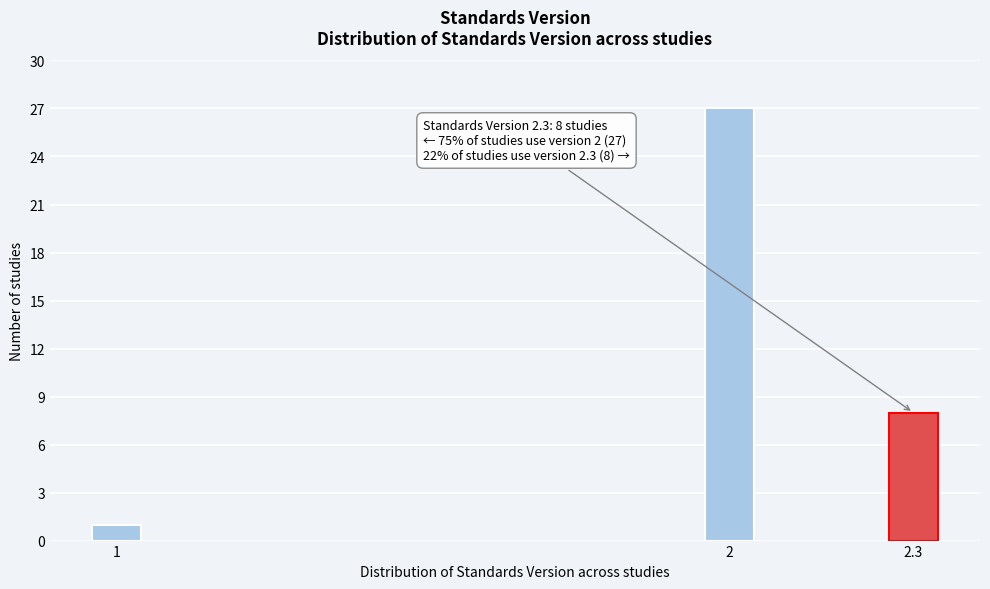

Reading left to right, extract all data points from this chart.

1	27	8